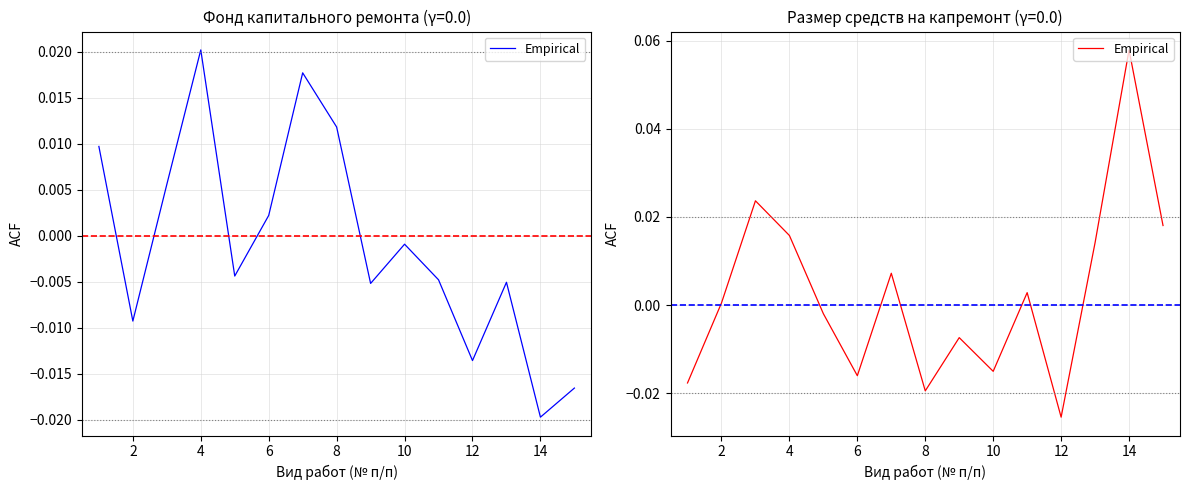

How many interior local valleys (lower than both neighbors) does the data have?

4